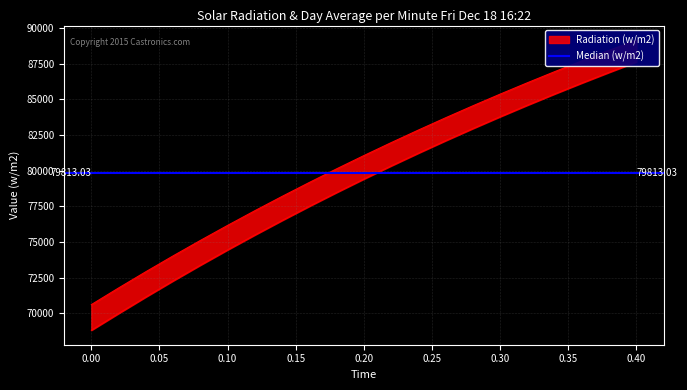

True or false: high and low cross at least once.

False